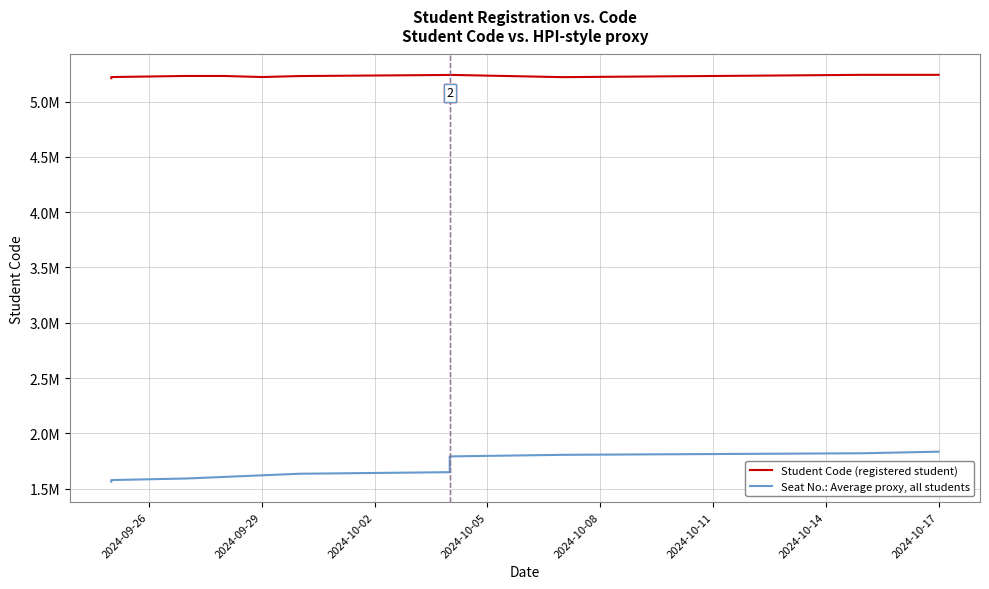

The value of Student Code (registered student) at 2024-10-05 is 7644824.1. True or false?

False